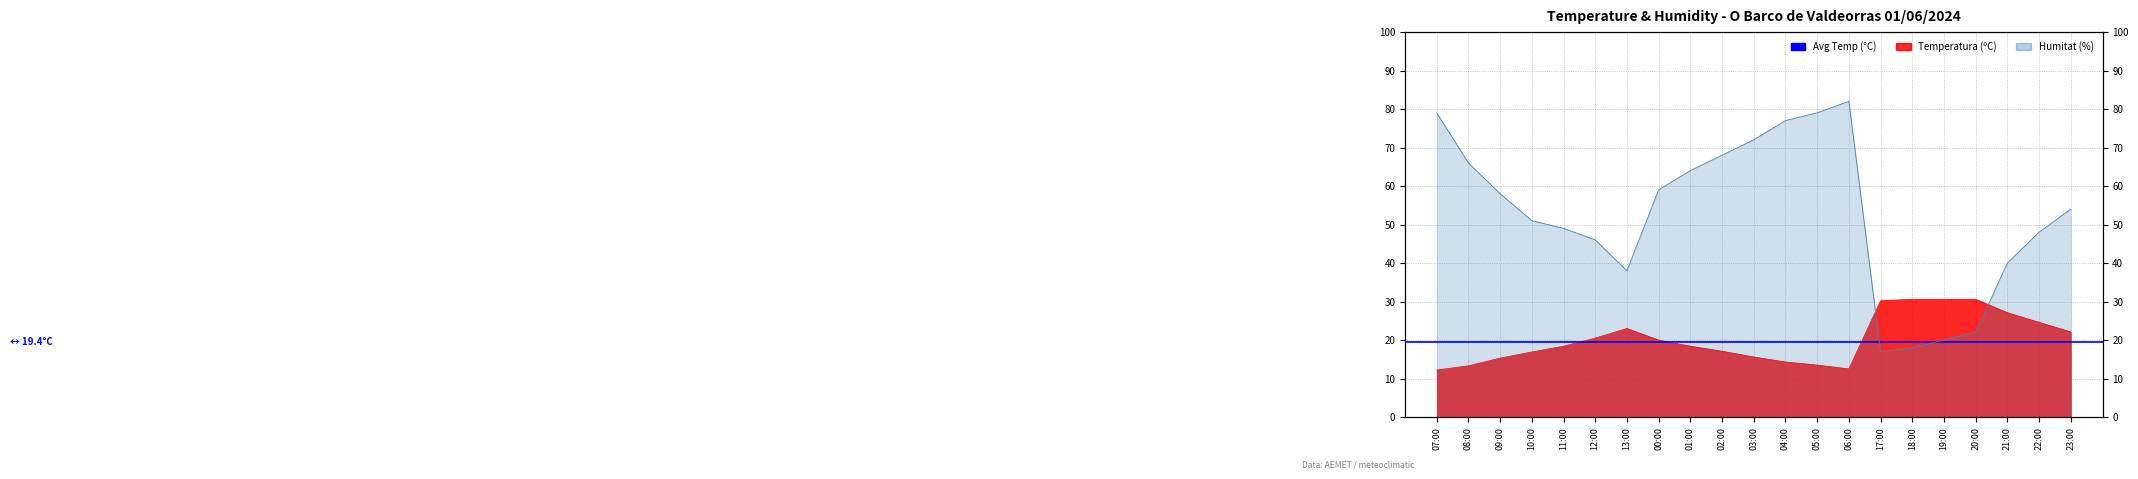

What is the difference between the Humitat (%) values at 05:00 and 18:00?

61.0